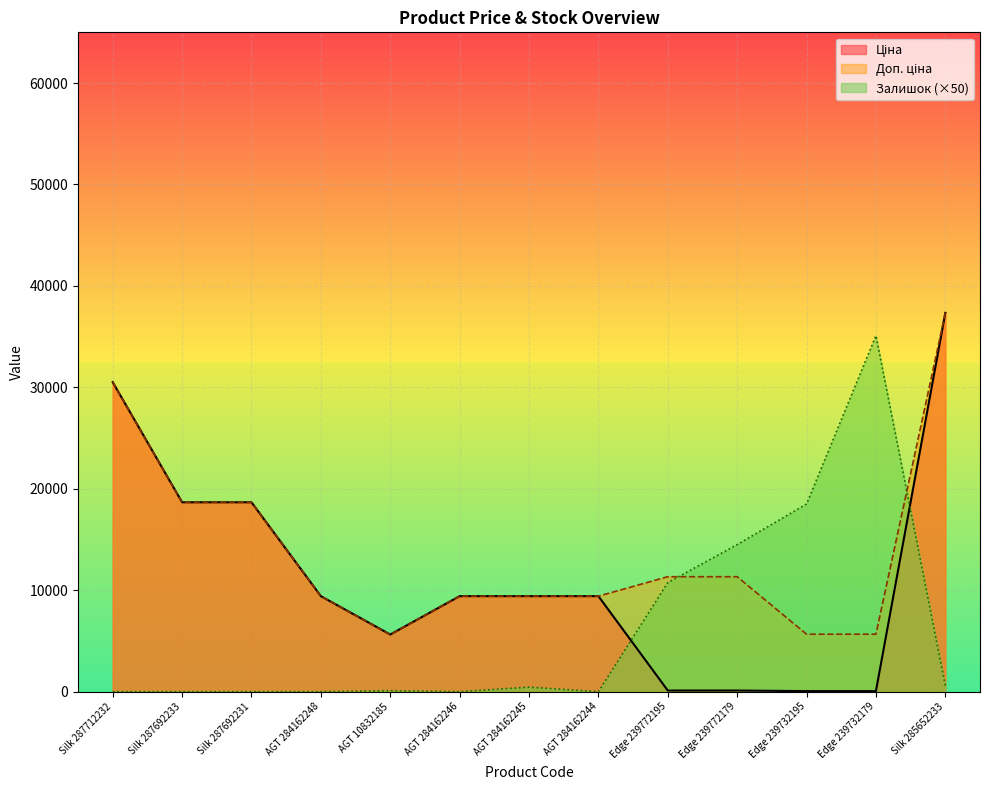

The value of Ціна at AGT 10832185 is 5636.0. True or false?

True